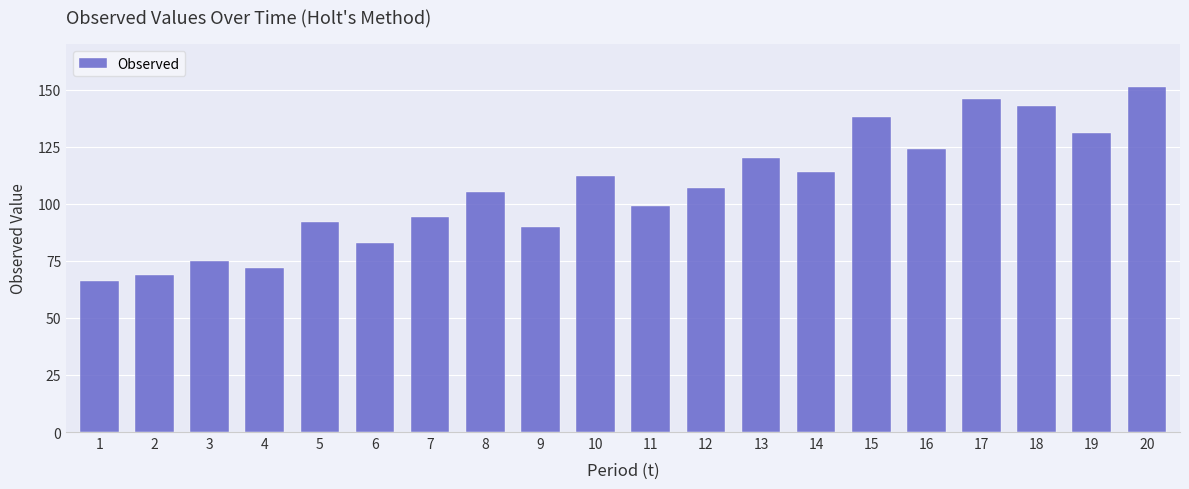

Count the number of data series in this chart.

1